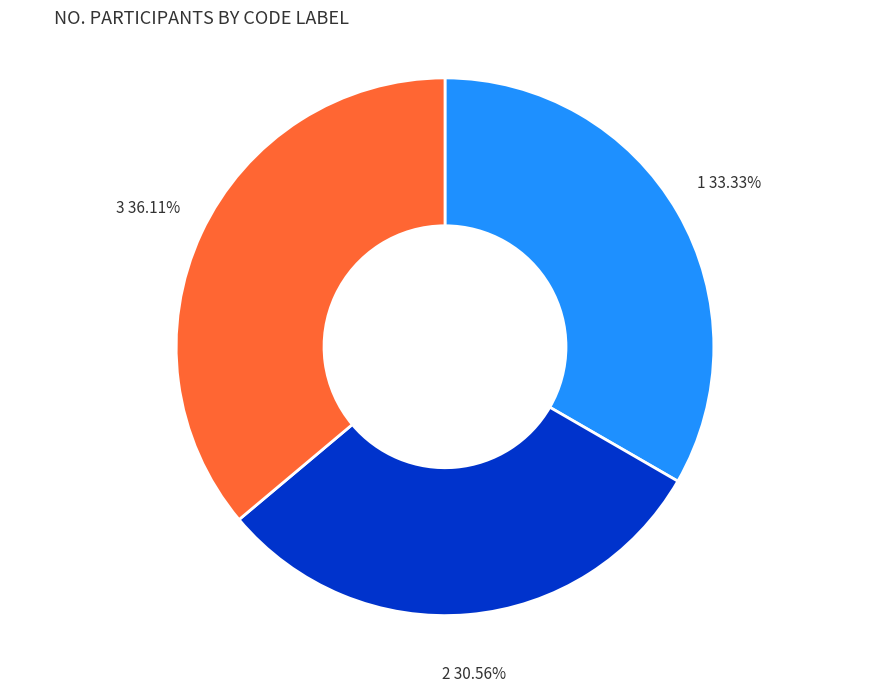

Is there a majority slice in this chart?

No